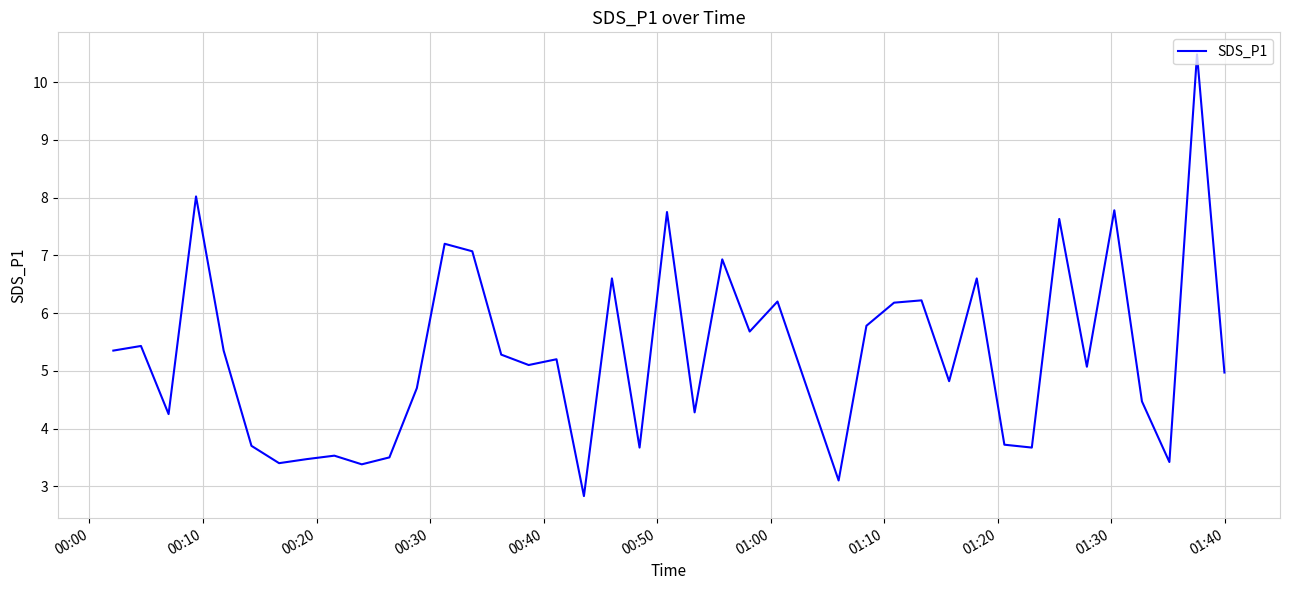

What is the greatest value displayed?

10.5